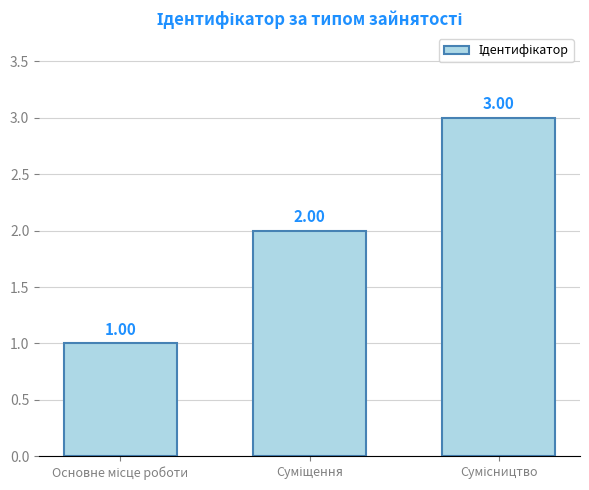

Reading left to right, list all the values displayed in this chart.

1	2	3